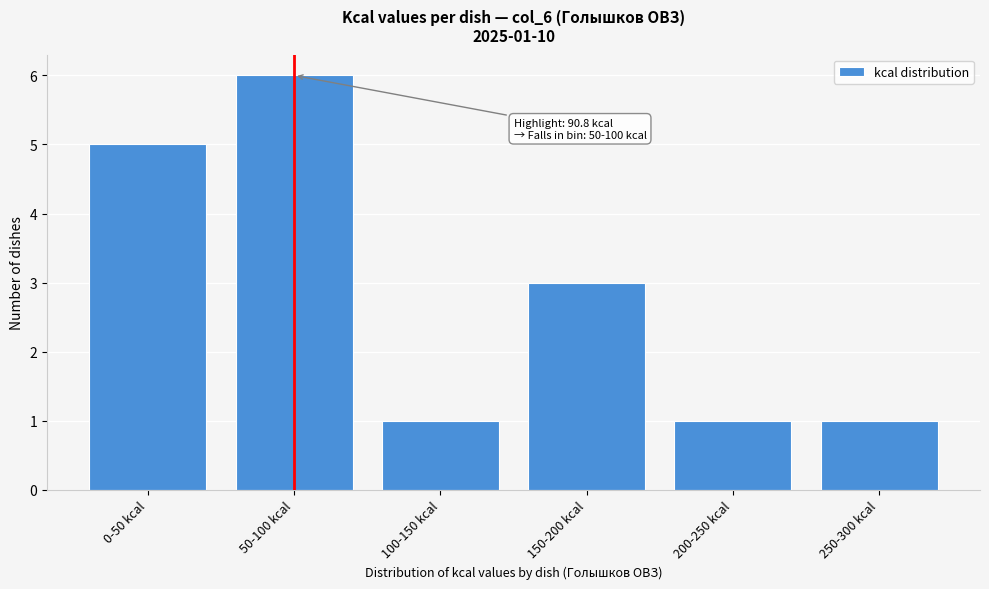

Reading left to right, list all the values displayed in this chart.

5	6	1	3	1	1